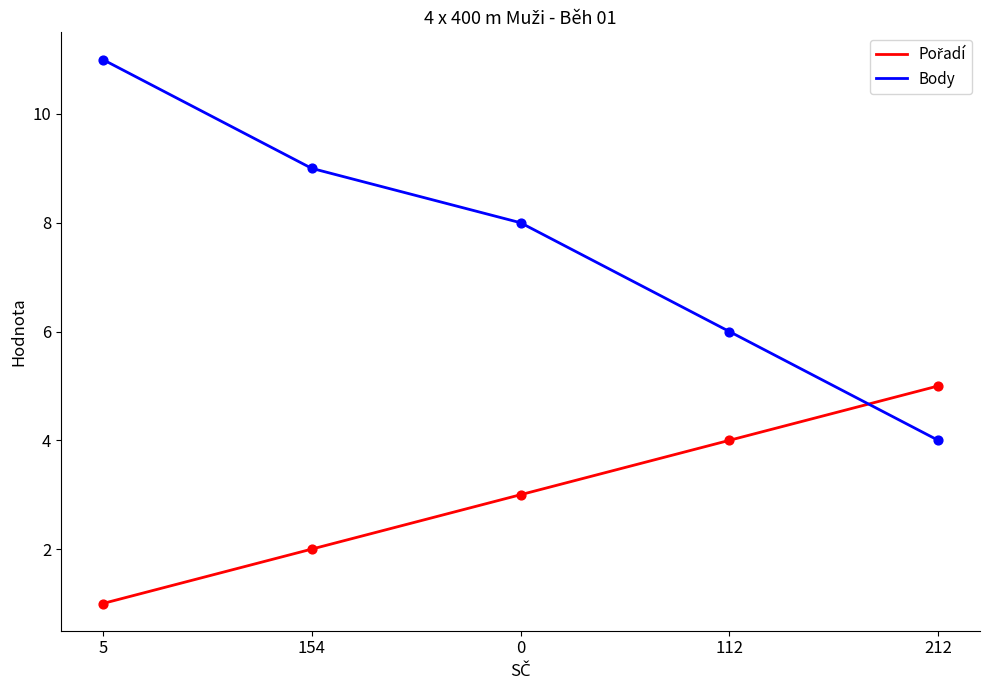

Which series has the widest spread of values?

Body